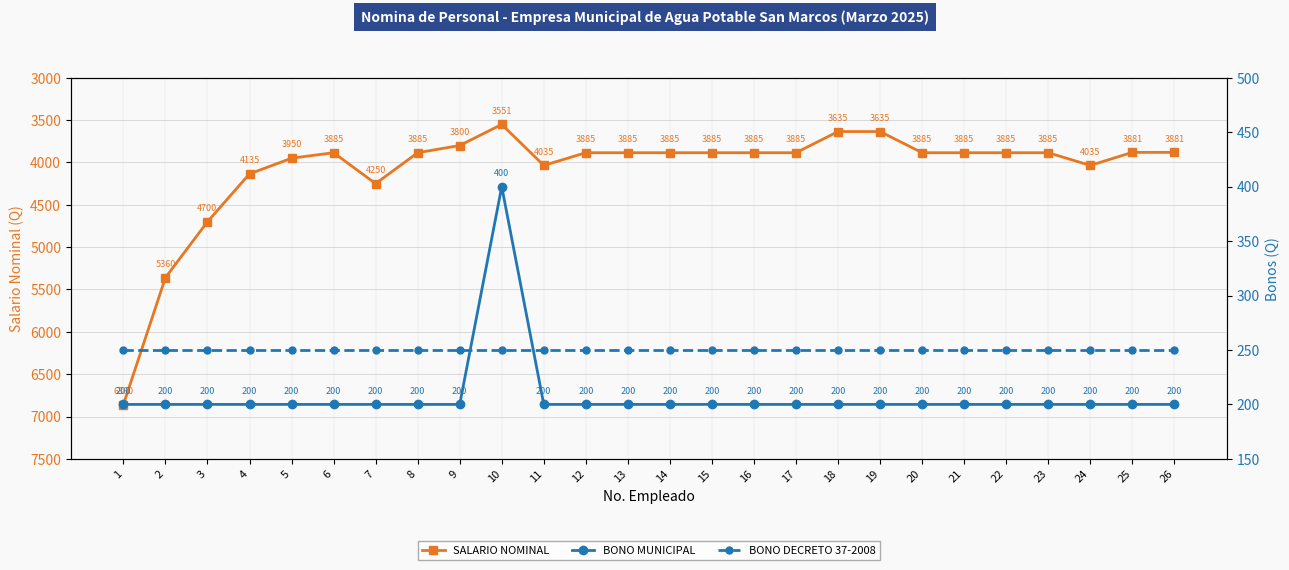

Reading left to right, what are all the values shown in this chart?

SALARIO NOMINAL: 1=6860	2=5360	3=4700	4=4135	5=3950	6=3885	7=4250	8=3885	9=3800	10=3551	11=4035	12=3885	13=3885	14=3885	15=3885	16=3885	17=3885	18=3635	19=3635	20=3885	21=3885	22=3885	23=3885	24=4035	25=3881	26=3881
BONO MUNICIPAL: 1=200	2=200	3=200	4=200	5=200	6=200	7=200	8=200	9=200	10=400	11=200	12=200	13=200	14=200	15=200	16=200	17=200	18=200	19=200	20=200	21=200	22=200	23=200	24=200	25=200	26=200
BONO DECRETO 37-2008: 1=250	2=250	3=250	4=250	5=250	6=250	7=250	8=250	9=250	10=250	11=250	12=250	13=250	14=250	15=250	16=250	17=250	18=250	19=250	20=250	21=250	22=250	23=250	24=250	25=250	26=250